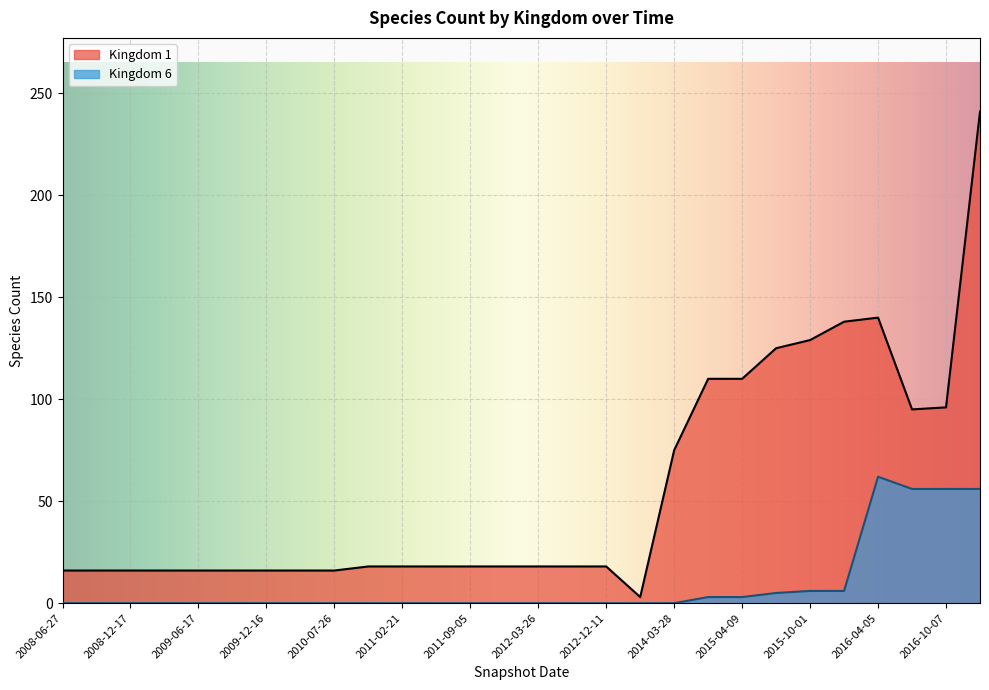

Reading right to left, list all the values displayed in this chart.

Kingdom 1: 2016-12-27=241	2016-10-07=96	2016-07-04=95	2016-04-05=140	2016-01-04=138	2015-10-01=129	2015-07-03=125	2015-04-09=110	2015-01-19=110	2014-03-28=75	2013-02-20=3	2012-12-11=18	2012-07-13=18	2012-03-26=18	2012-01-18=18	2011-09-05=18	2011-06-10=18	2011-02-21=18	2010-11-17=18	2010-07-26=16	2010-04-01=16	2009-12-16=16	2009-09-25=16	2009-06-17=16	2009-04-06=16	2008-12-17=16	2008-10-10=16	2008-06-27=16
Kingdom 6: 2016-12-27=56	2016-10-07=56	2016-07-04=56	2016-04-05=62	2016-01-04=6	2015-10-01=6	2015-07-03=5	2015-04-09=3	2015-01-19=3	2014-03-28=0	2013-02-20=0	2012-12-11=0	2012-07-13=0	2012-03-26=0	2012-01-18=0	2011-09-05=0	2011-06-10=0	2011-02-21=0	2010-11-17=0	2010-07-26=0	2010-04-01=0	2009-12-16=0	2009-09-25=0	2009-06-17=0	2009-04-06=0	2008-12-17=0	2008-10-10=0	2008-06-27=0